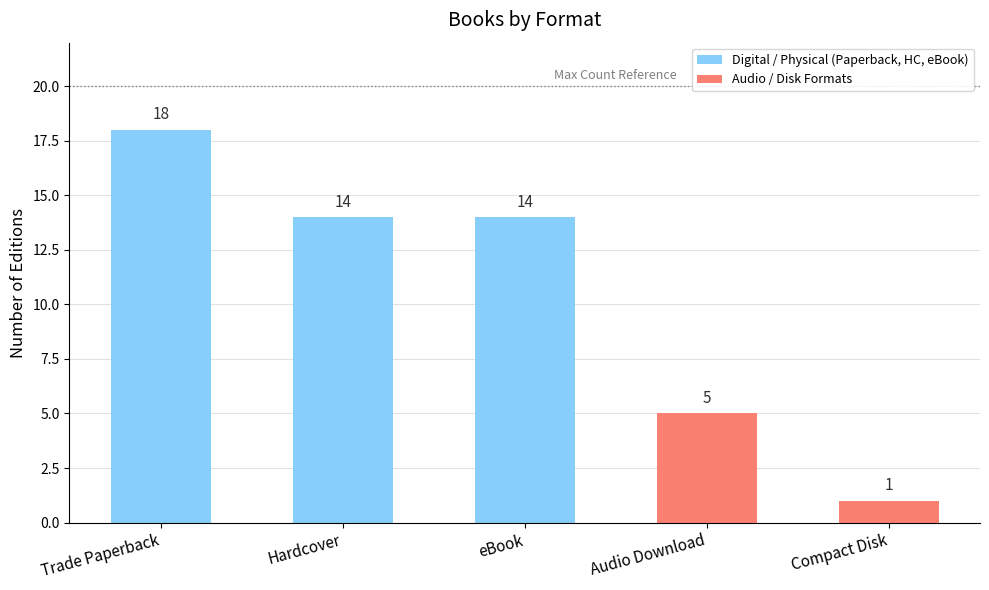

What is the minimum value shown in the chart?

1